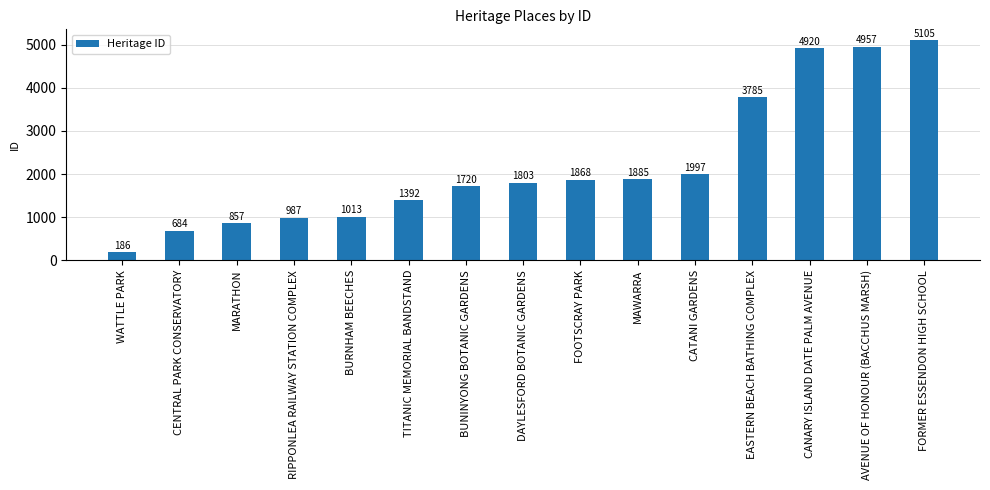

Is it true that the value at CENTRAL PARK CONSERVATORY is 684?

True